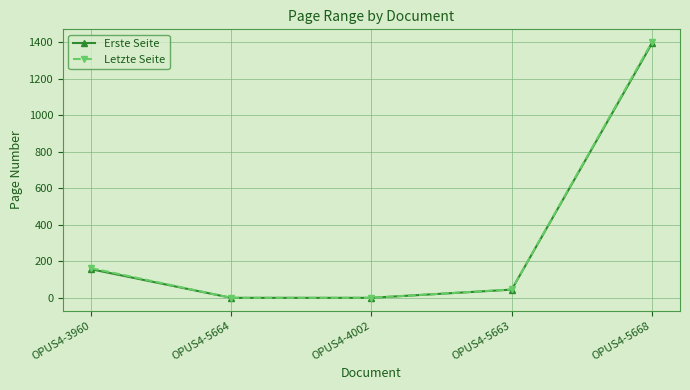

Which series has the largest range (max minus min)?

Letzte Seite